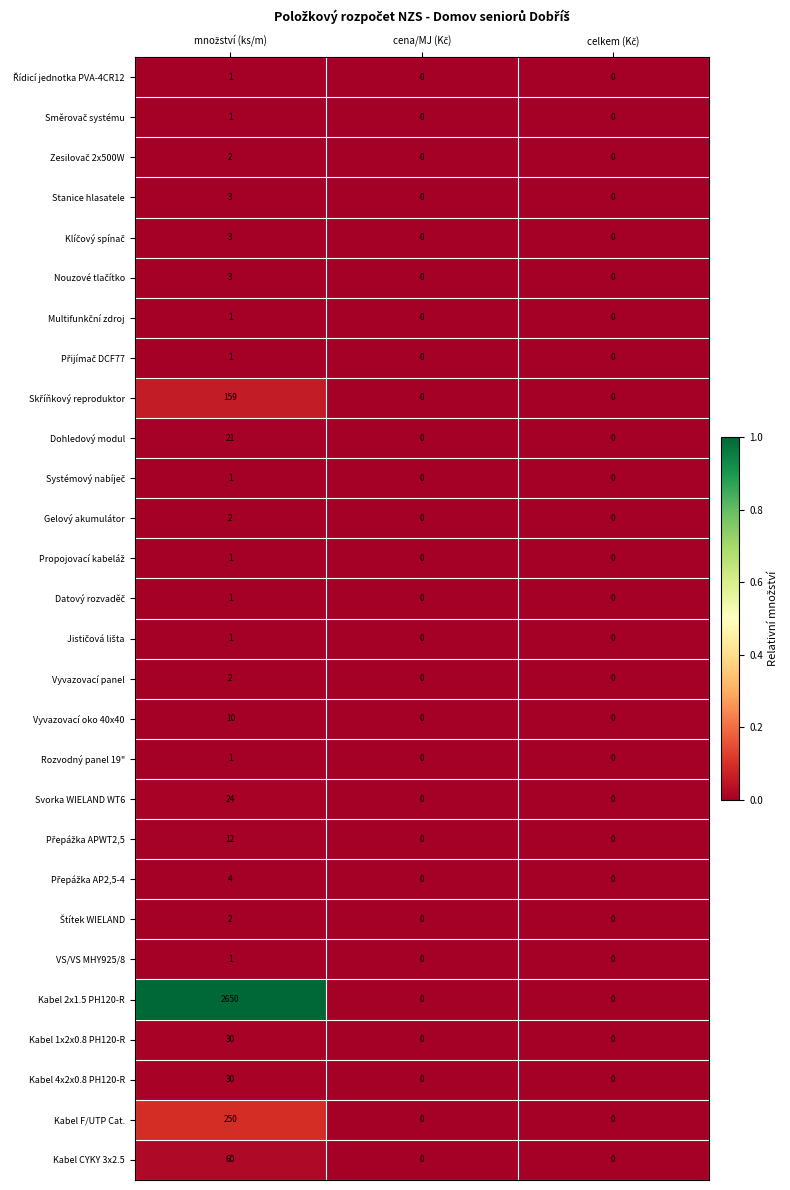

Which series has the largest total across all categories?

Kabel 2x1.5 PH120-R